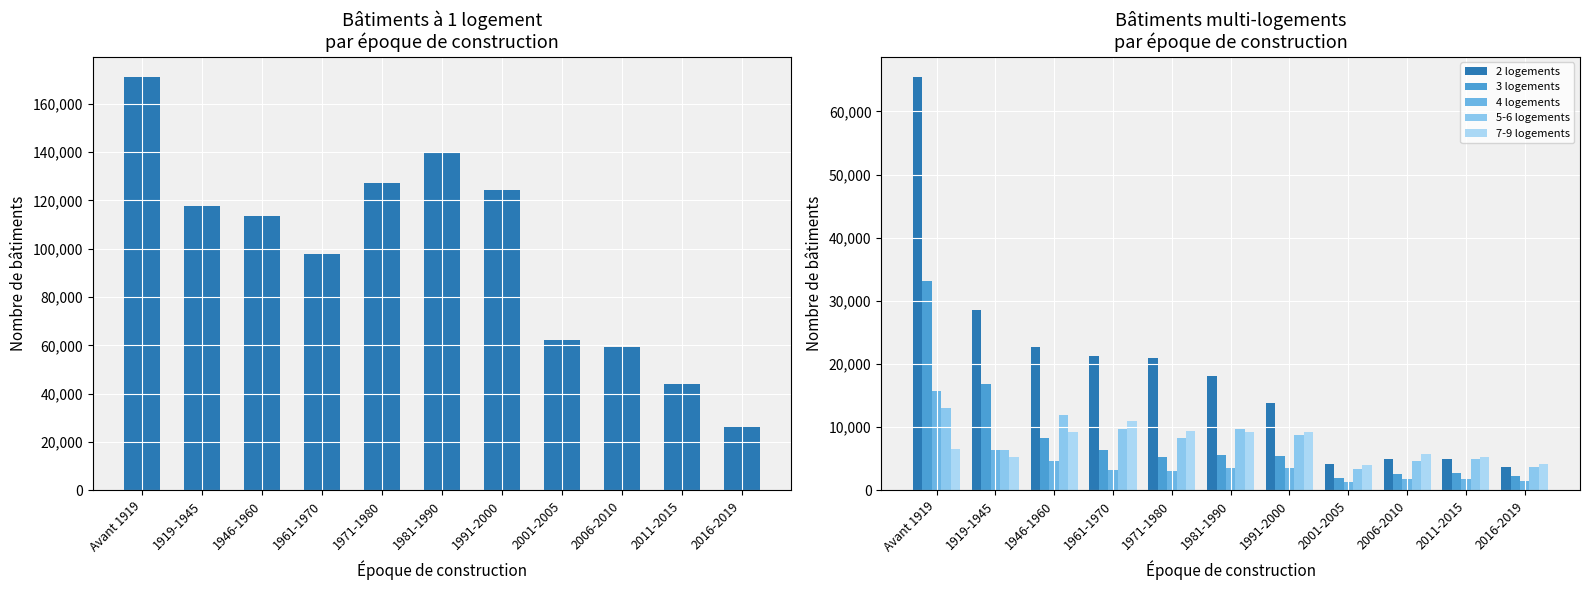

What is the maximum value for 7-9 logements?

10981